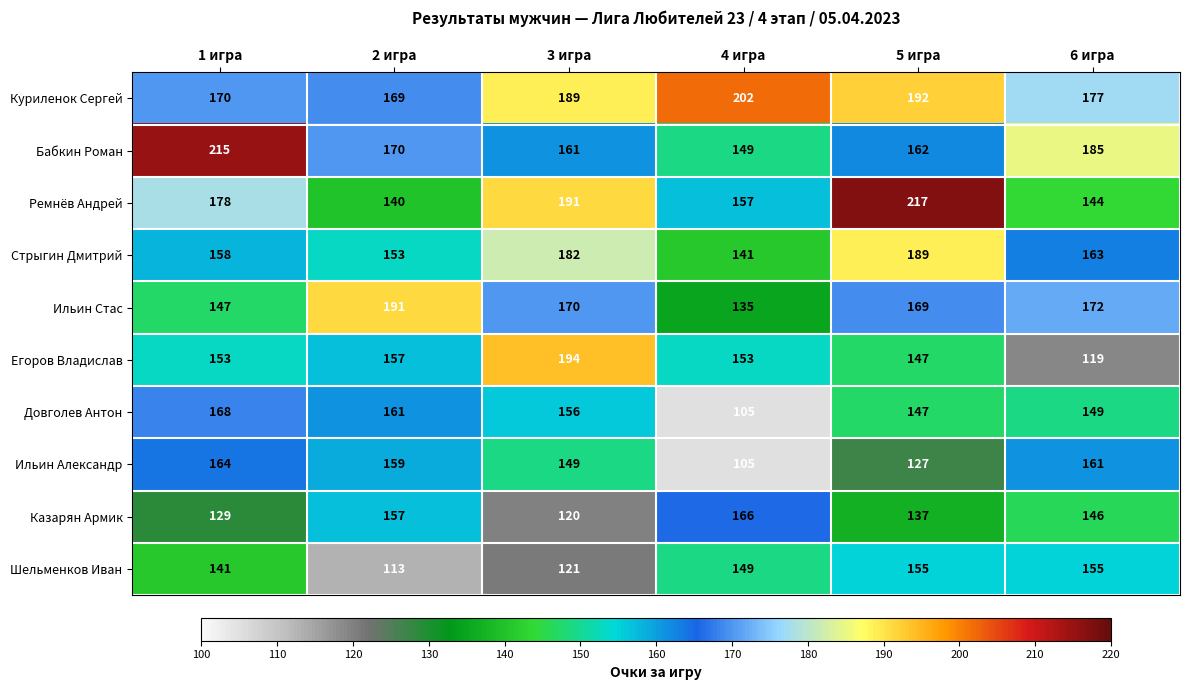

List the series in order of their peak value, lowest first.

Шельменков Иван, Ильин Александр, Казарян Армик, Довголев Антон, Стрыгин Дмитрий, Ильин Стас, Егоров Владислав, Куриленок Сергей, Бабкин Роман, Ремнёв Андрей